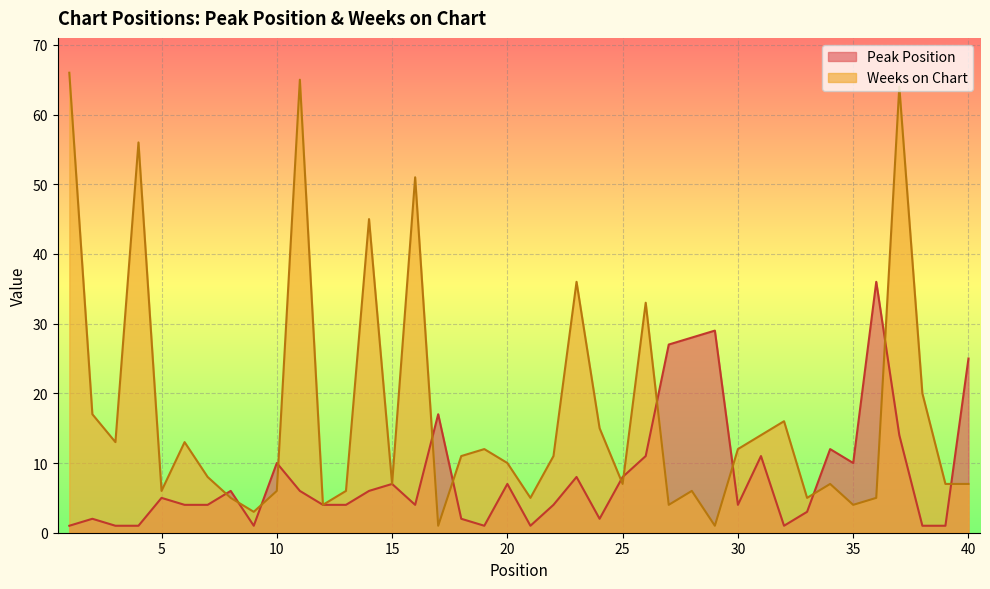

What is the difference between the Peak Position values at 8 and 2?

4